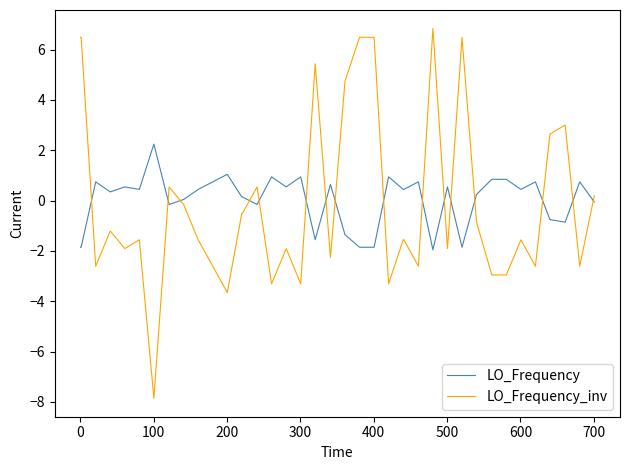

True or false: LO_Frequency and LO_Frequency_inv cross at least once.

True